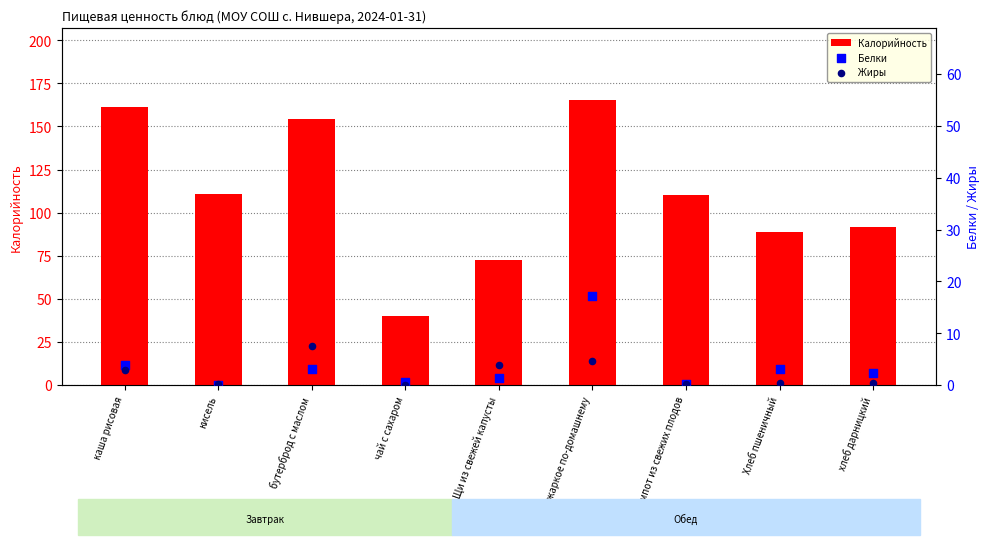

Is the value of Калорийность at каша рисовая greater than the value of Жиры at Хлеб пшеничный?

Yes